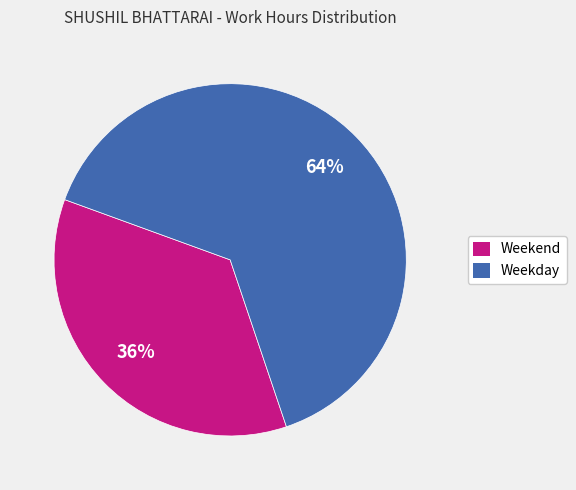

What percentage is the Weekday slice, to the nearest percent?

64%